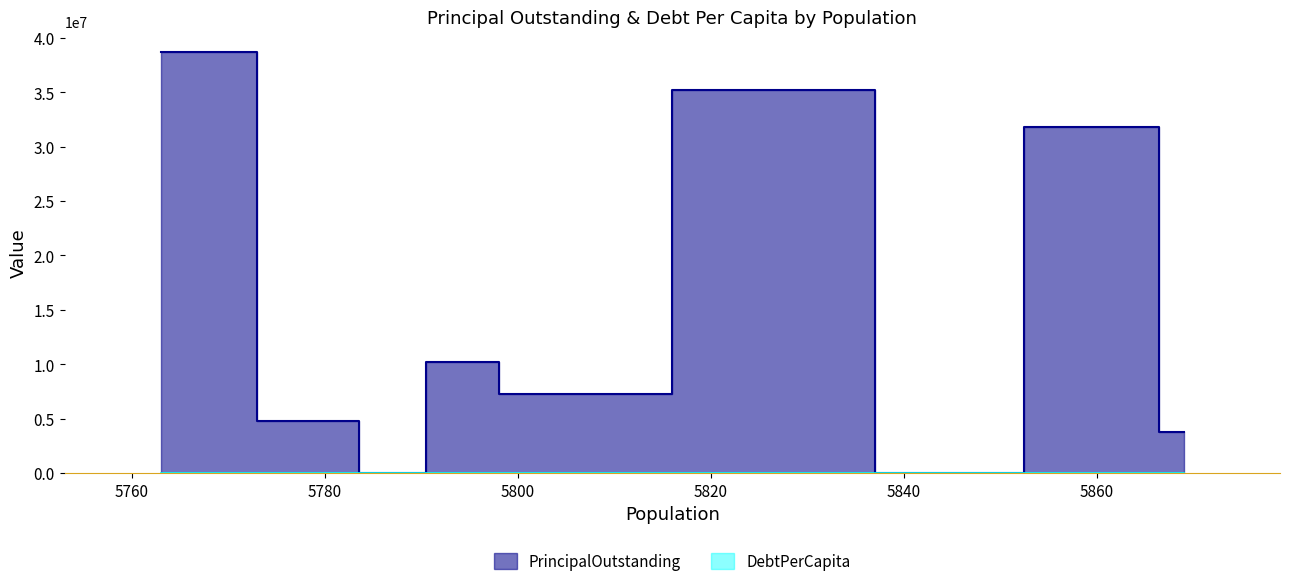

Which series has the largest total across all categories?

PrincipalOutstanding